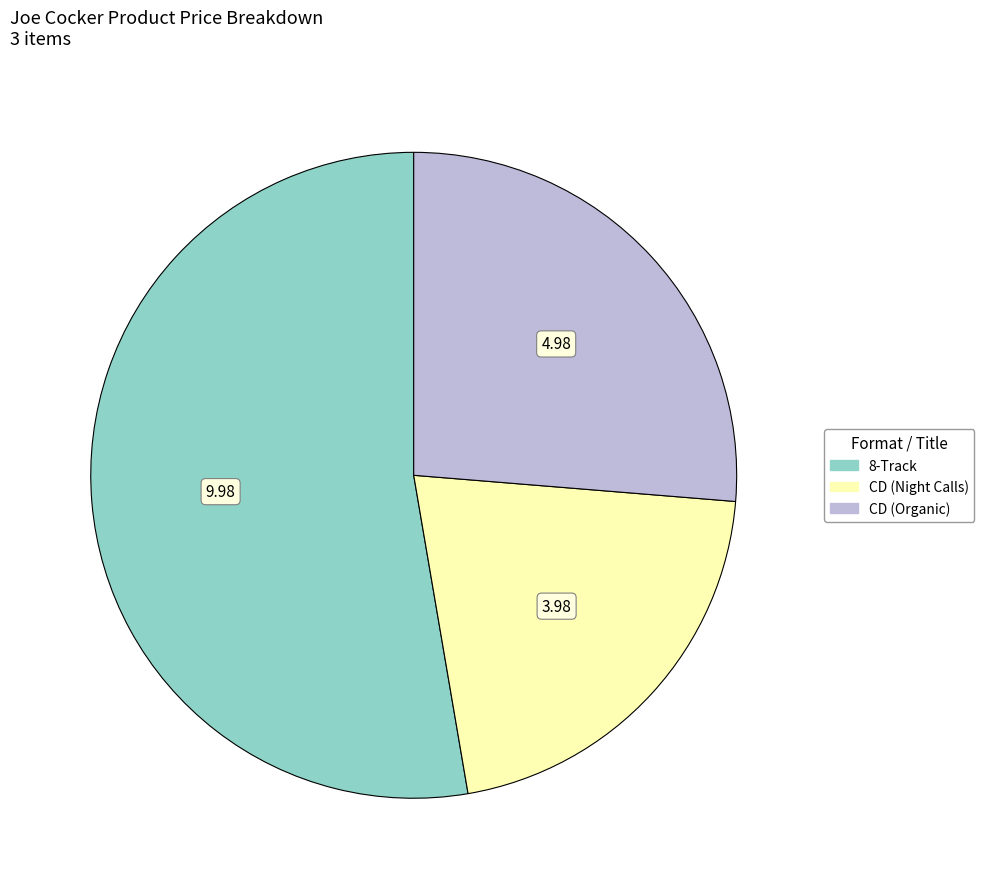

The CD (Organic) slice represents 26% of the pie. True or false?

True